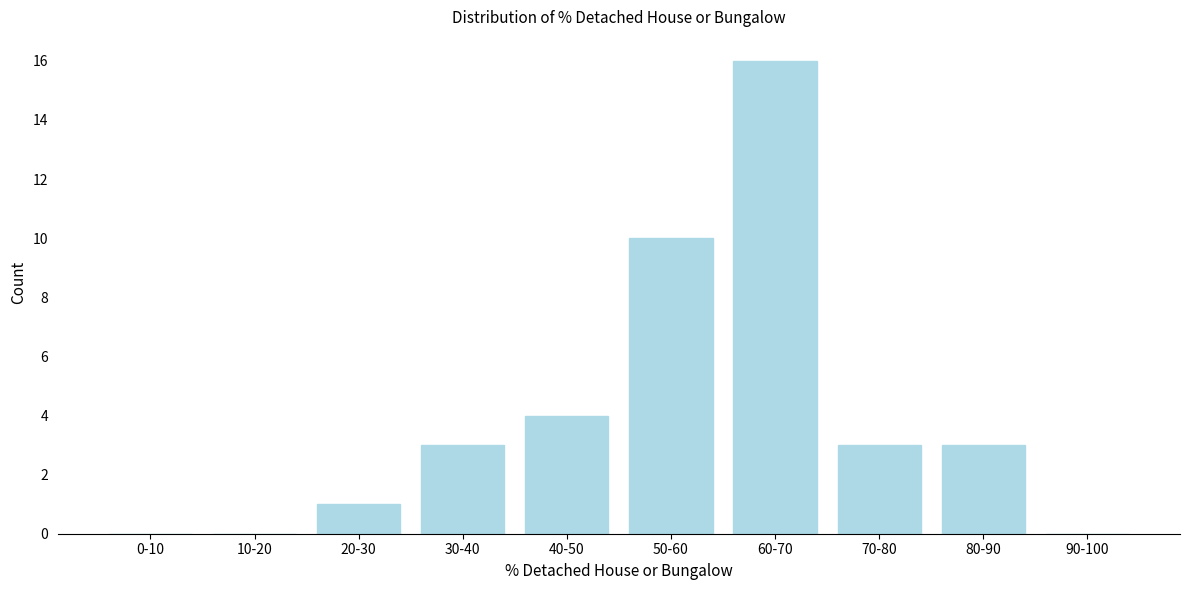

Reading left to right, transcribe all the data shown in this chart.

0-10=0	10-20=0	20-30=1	30-40=3	40-50=4	50-60=10	60-70=16	70-80=3	80-90=3	90-100=0